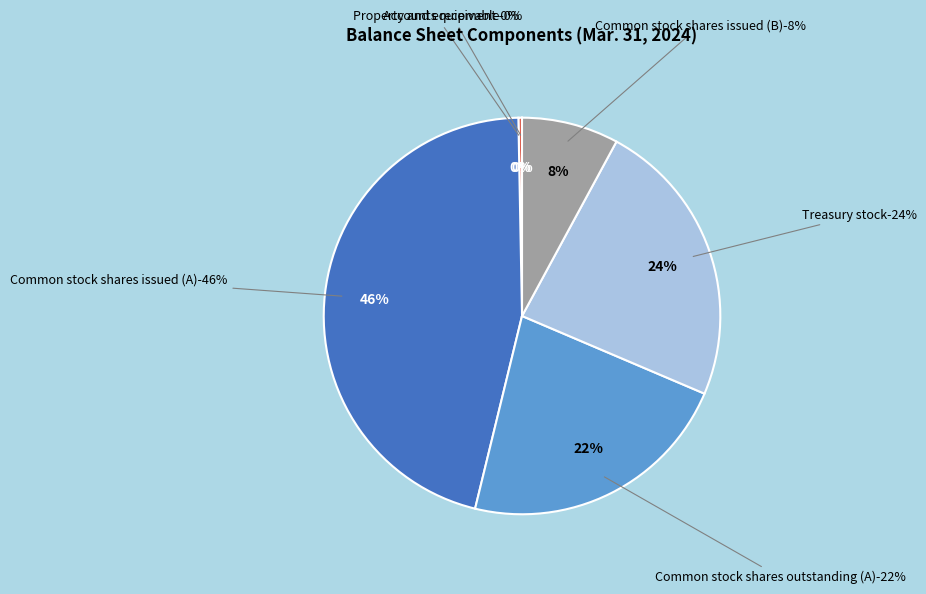

What is the largest slice in the pie chart?

Common stock shares issued (A)